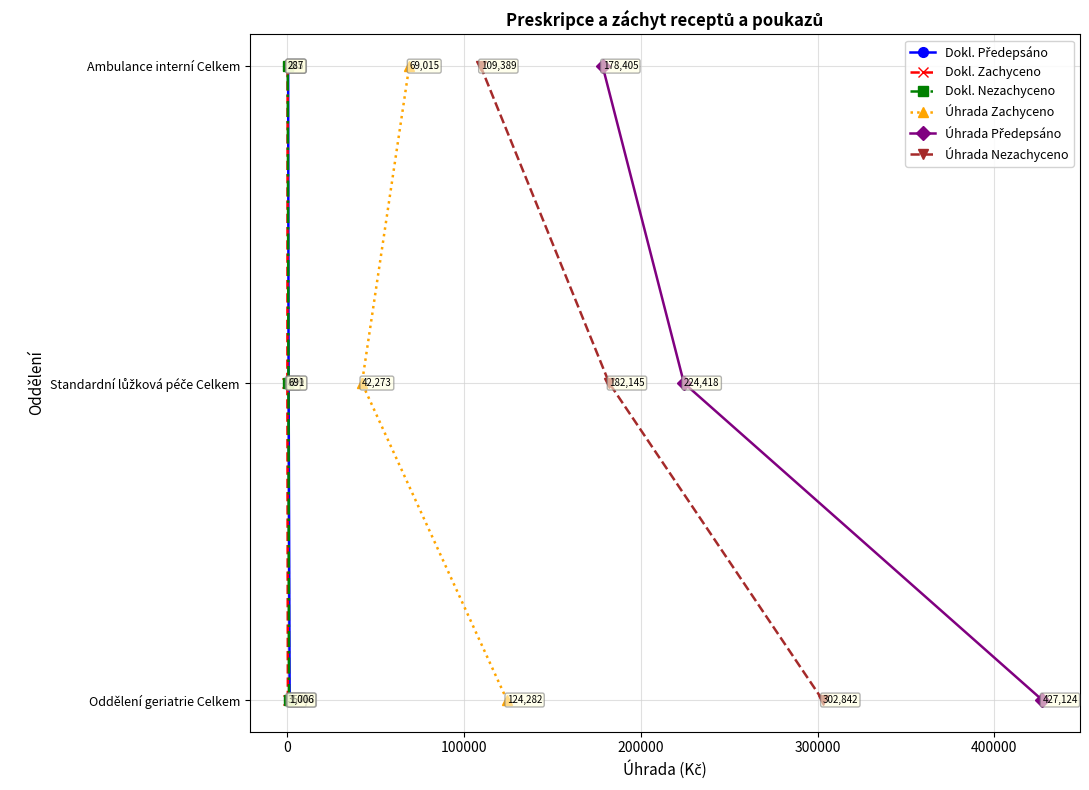

What are all the series names shown in the legend?

Dokl. Předepsáno, Dokl. Zachyceno, Dokl. Nezachyceno, Úhrada Zachyceno, Úhrada Předepsáno, Úhrada Nezachyceno